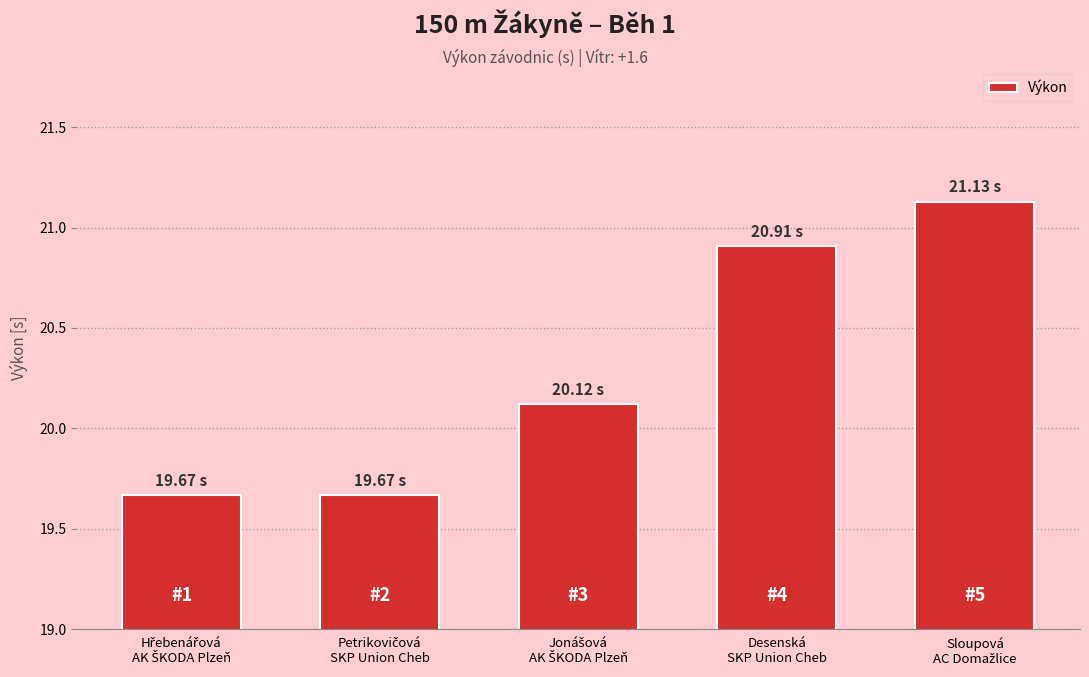

What is the average value?

20.3